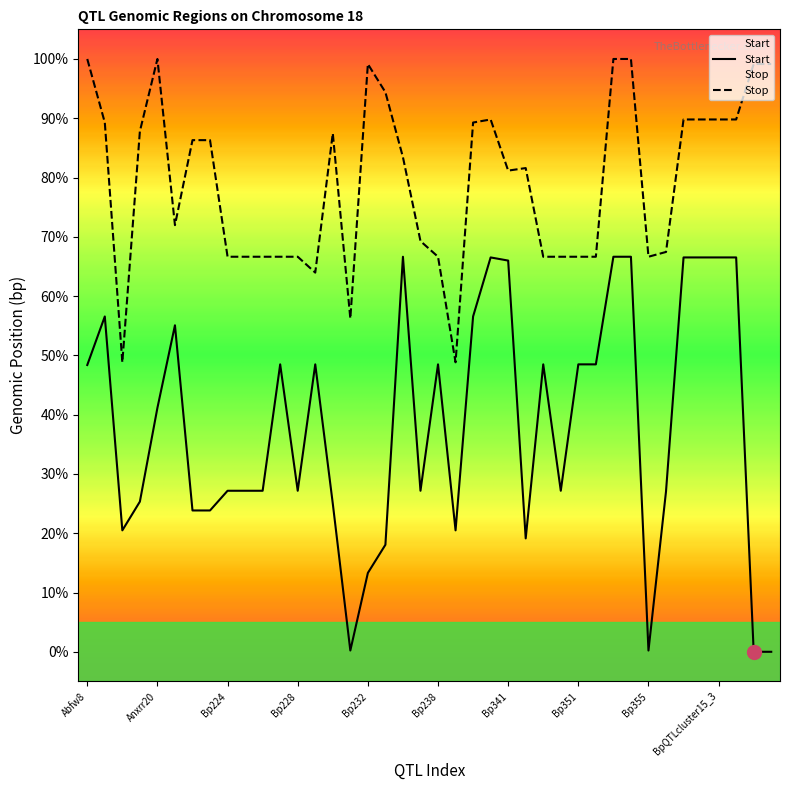

True or false: Start and Stop cross at least once.

False